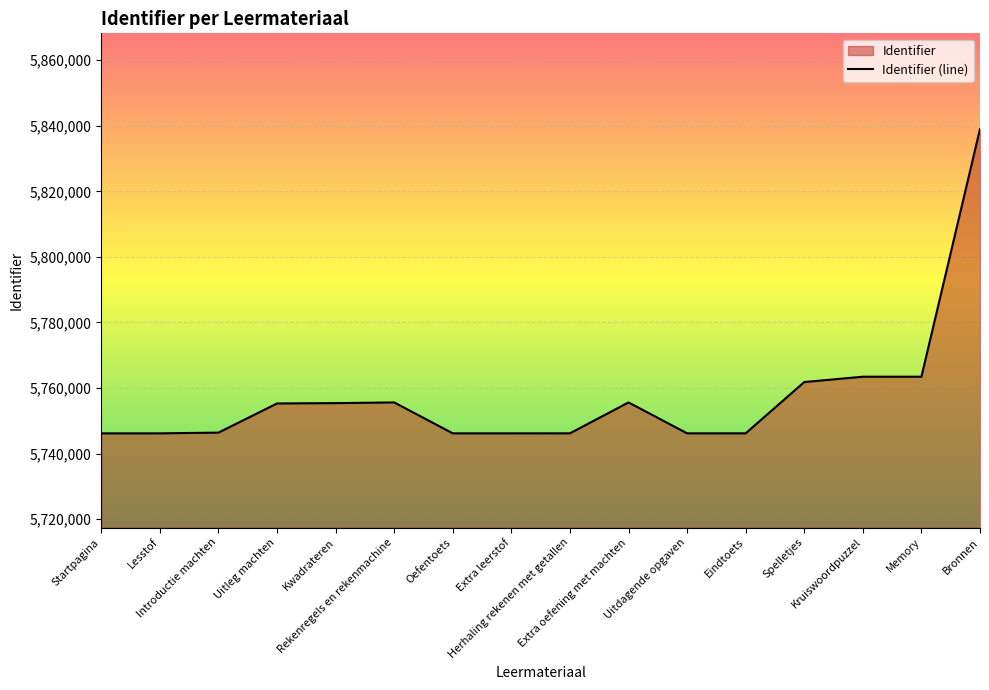

Count the number of categories in the chart.

16